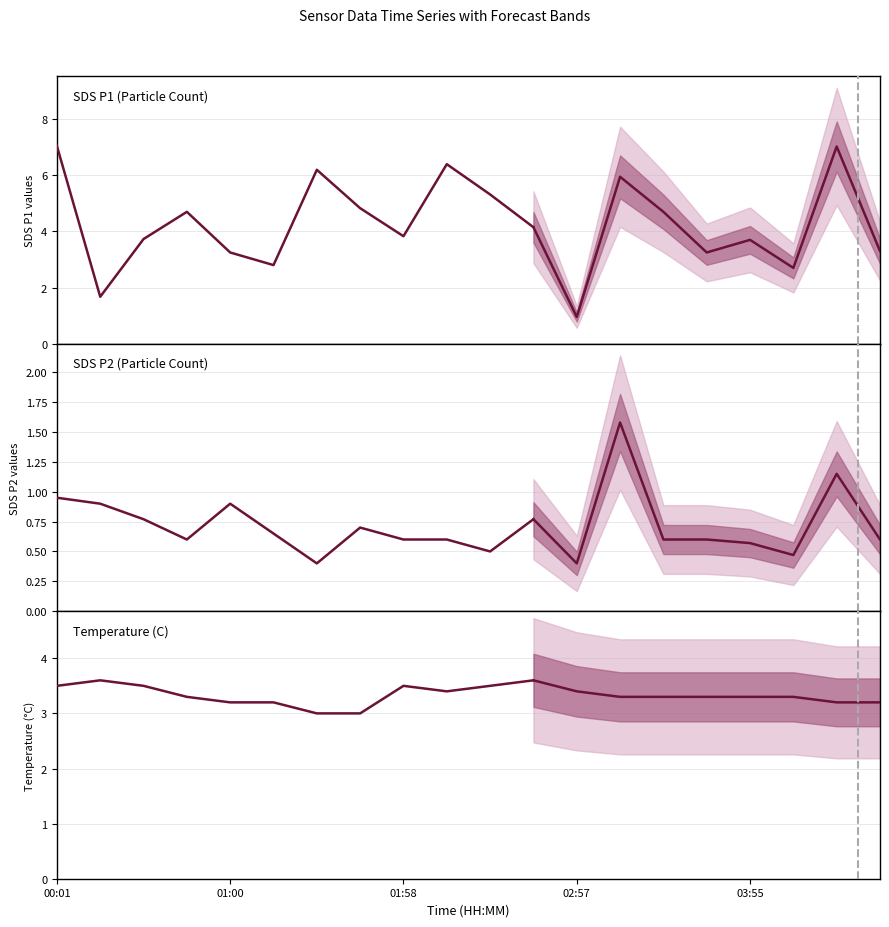

What is the spread (max minus min) of values at 10?

4.8